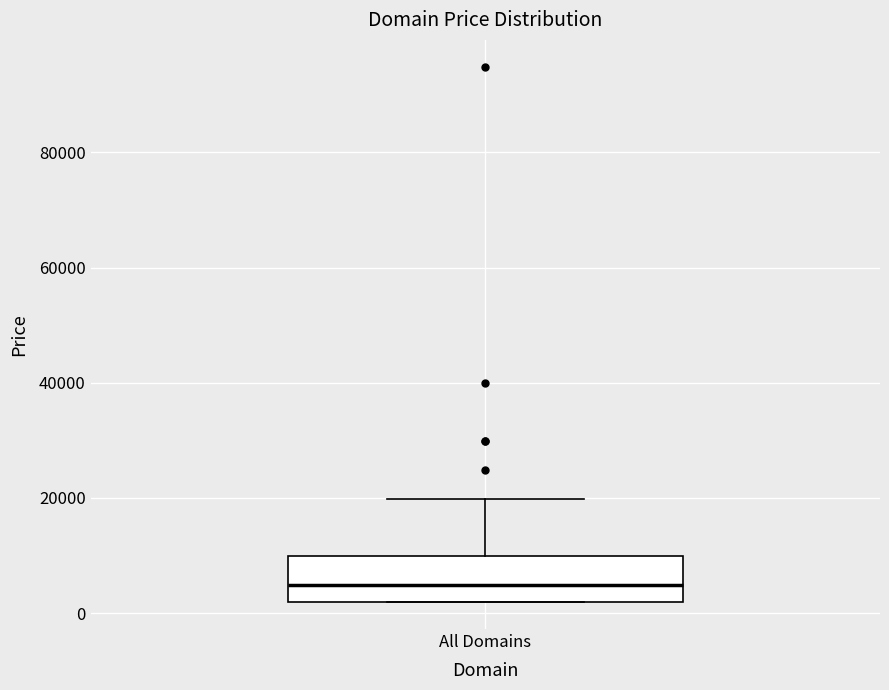

Read this box plot against the y-axis: the position of the median line, the range covered by the box, and the ends of both whiskers. The values are not printed on the chart, so give them approximately, as read against the axis.

median 4000, box 2000 to 10000, whiskers 2000 to 20000